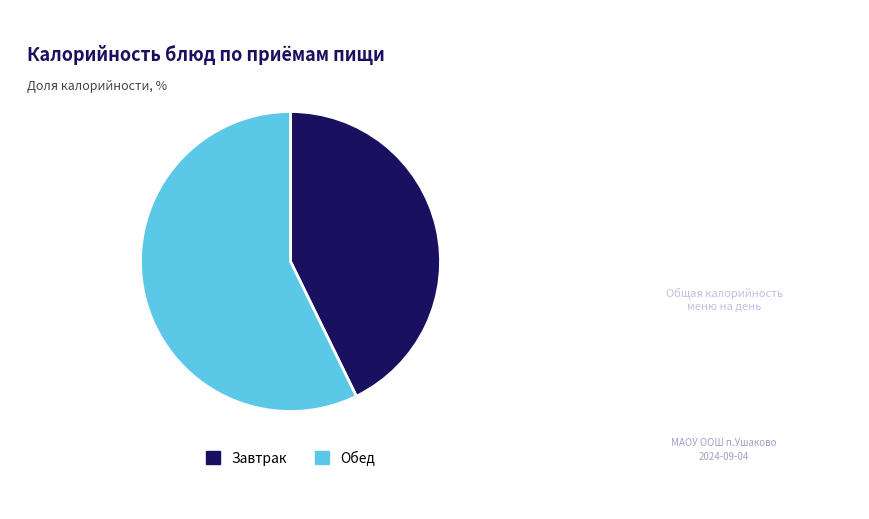

Is there a majority slice in this chart?

Yes